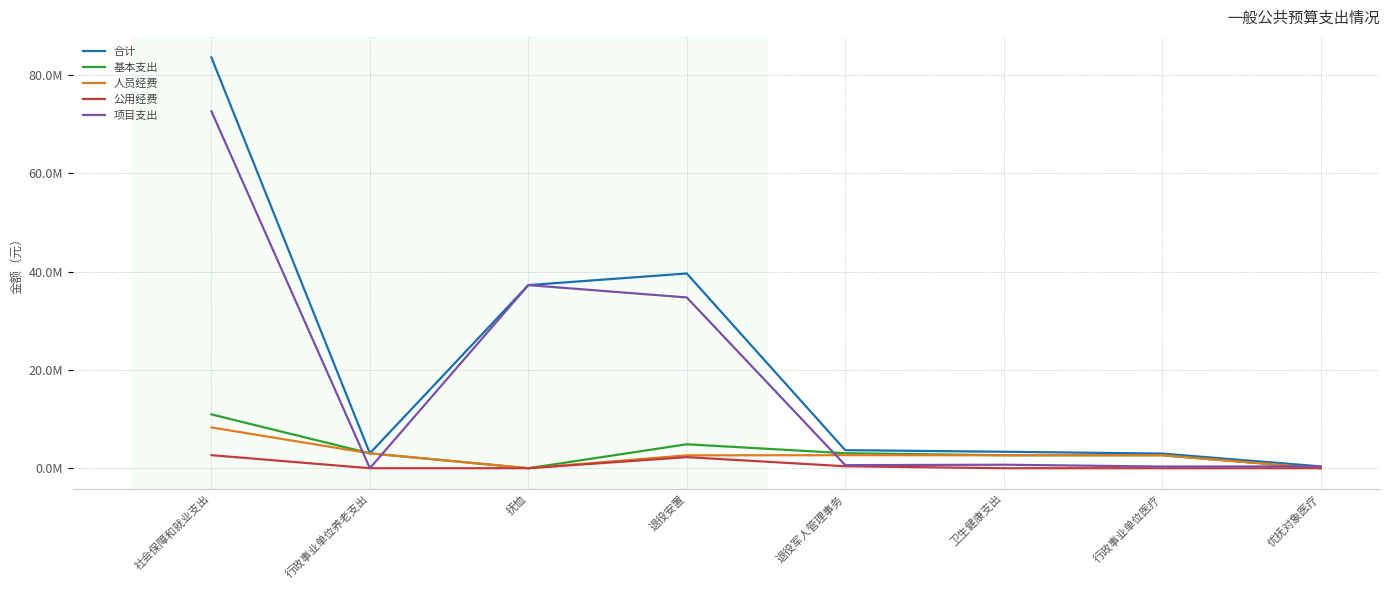

What is the value of the 项目支出 point at the 8th from the left?

371456.8